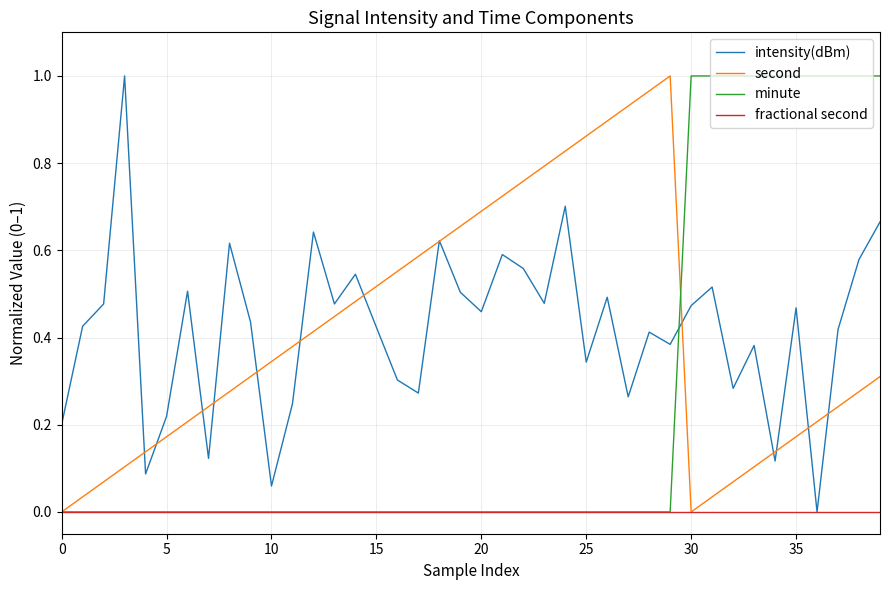

How many lines are shown in the chart?

4